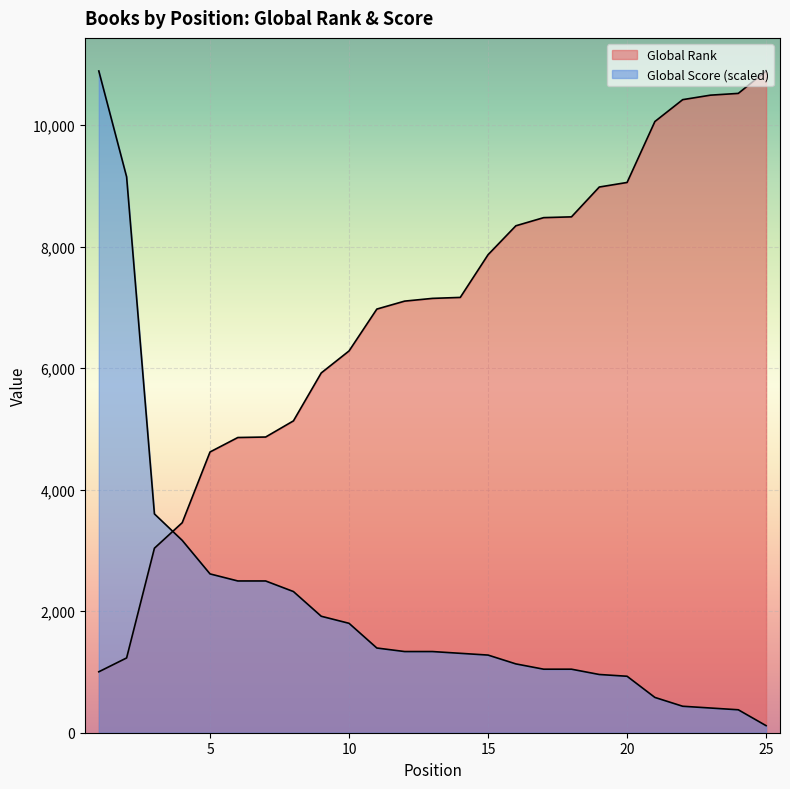

Which series changed the most between 3 and 11?

Global Rank